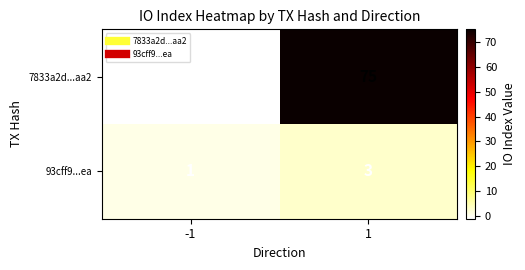

Count the number of data series in this chart.

2